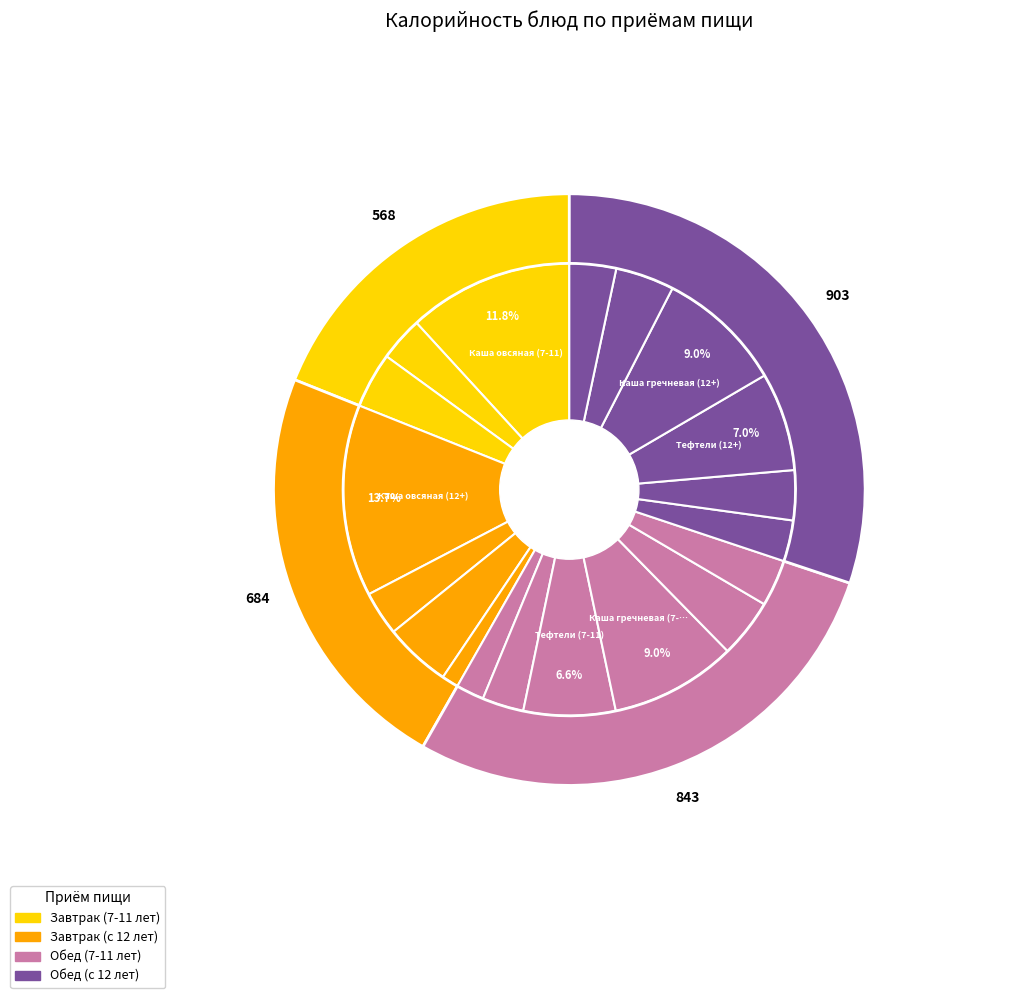

Is it true that Сыр порциями is 9% of the pie?

False